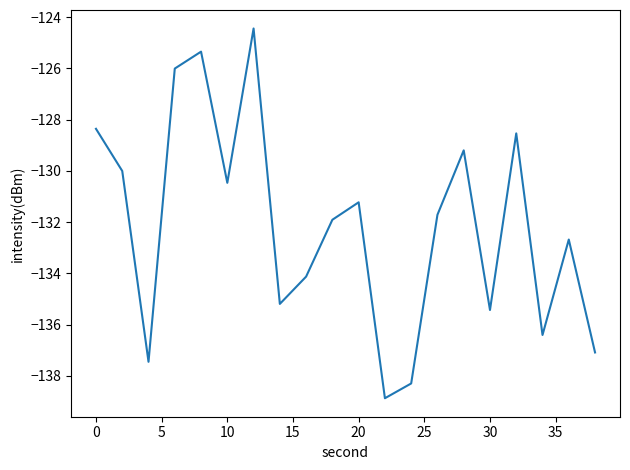

What is the difference between the maximum and minimum values?

14.4